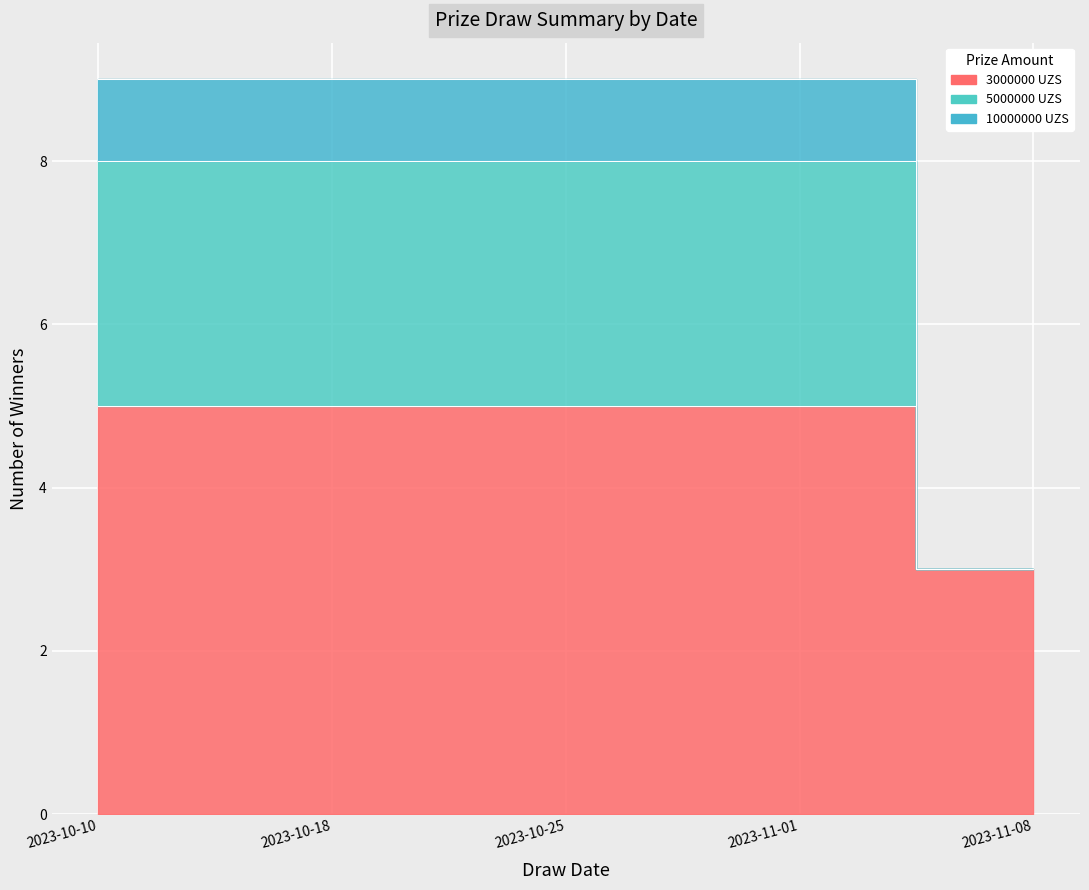

True or false: 5000000 has a value of 9 at 2023-10-10.

False